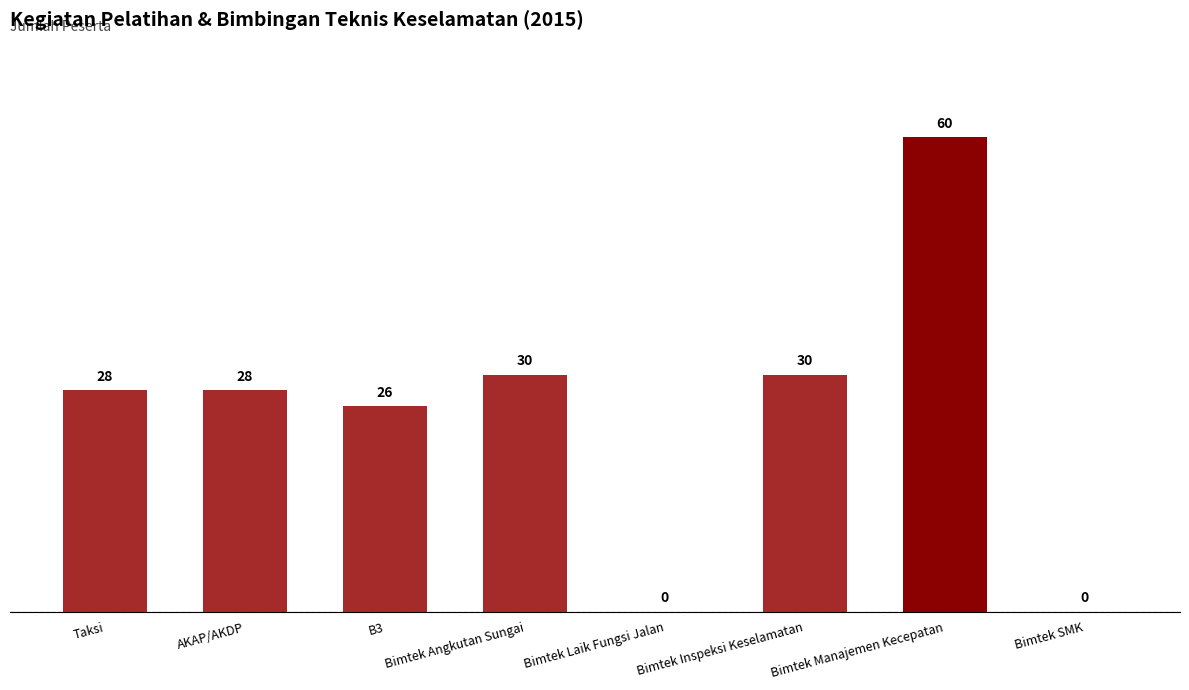

Which has a higher value, Bimtek Manajemen Kecepatan or Bimtek SMK?

Bimtek Manajemen Kecepatan